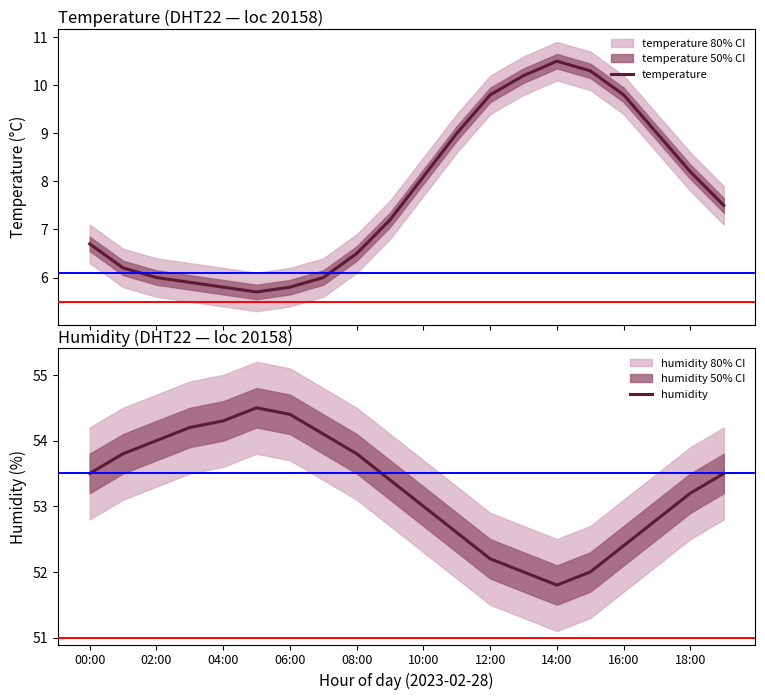

In temperature, how many points are higher than both neighbors (excluding endpoints)?

1